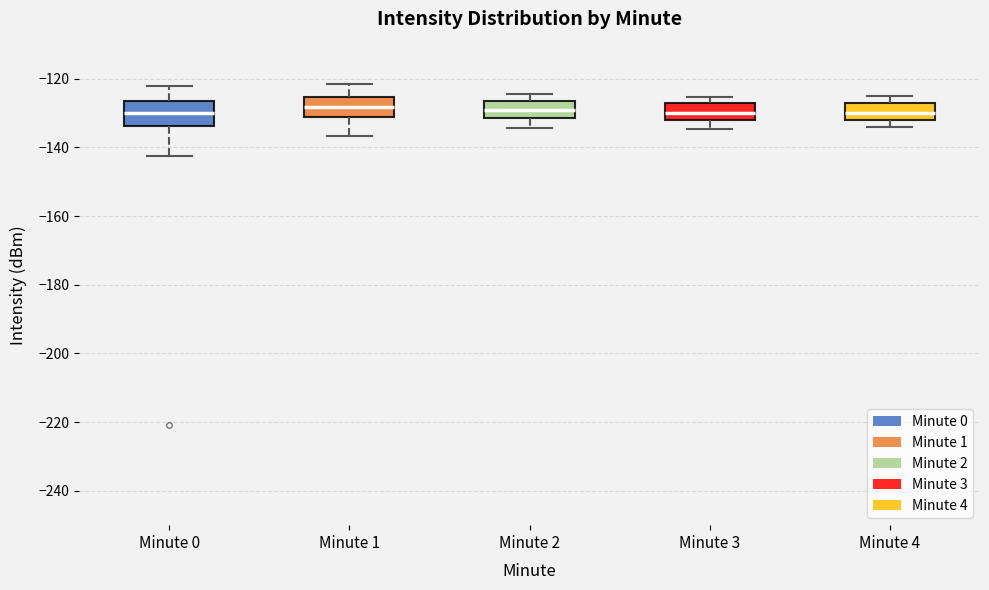

Where is the lower edge of the box for Minute 4 on the y-axis? The values are not printed on the chart, so give them approximately, as read against the axis.

-132